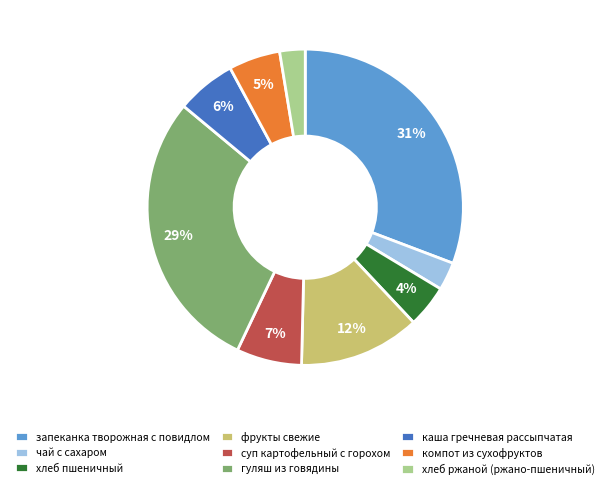

To the nearest percent, what is the average slice percentage?

11%